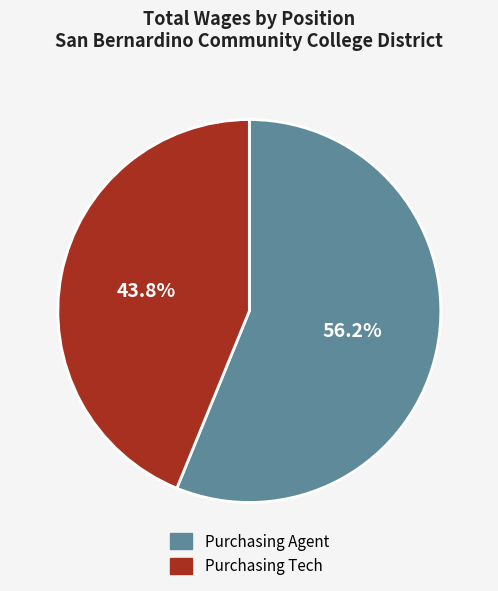

To the nearest percent, what percentage of the pie is Purchasing Agent?

56%